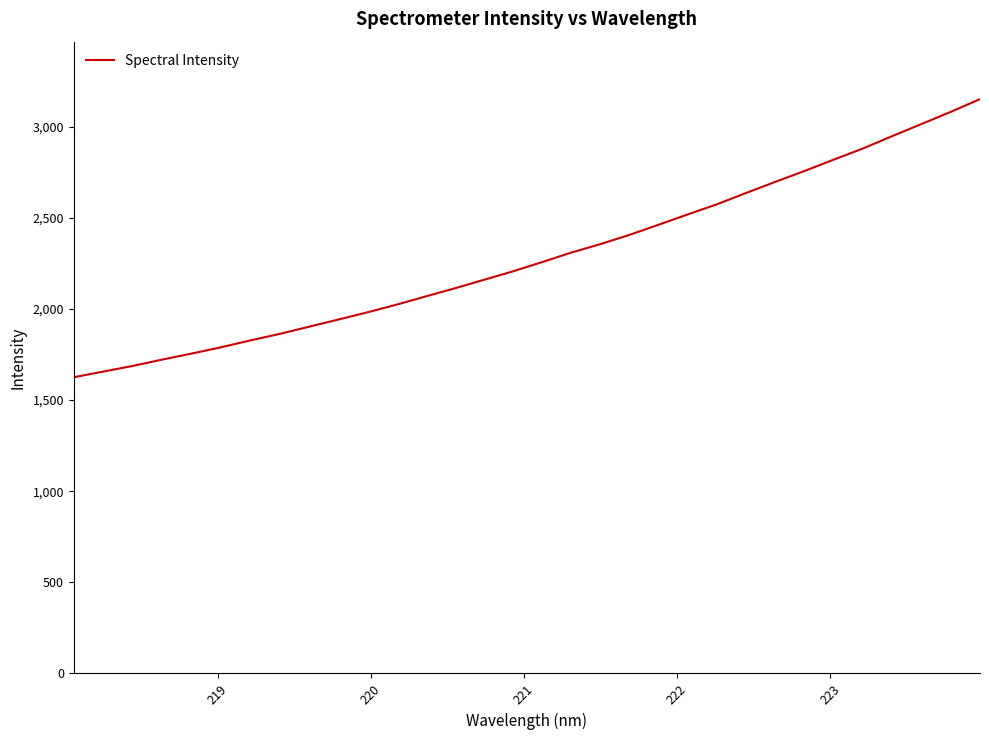

What is the sum of all values?

73182.8